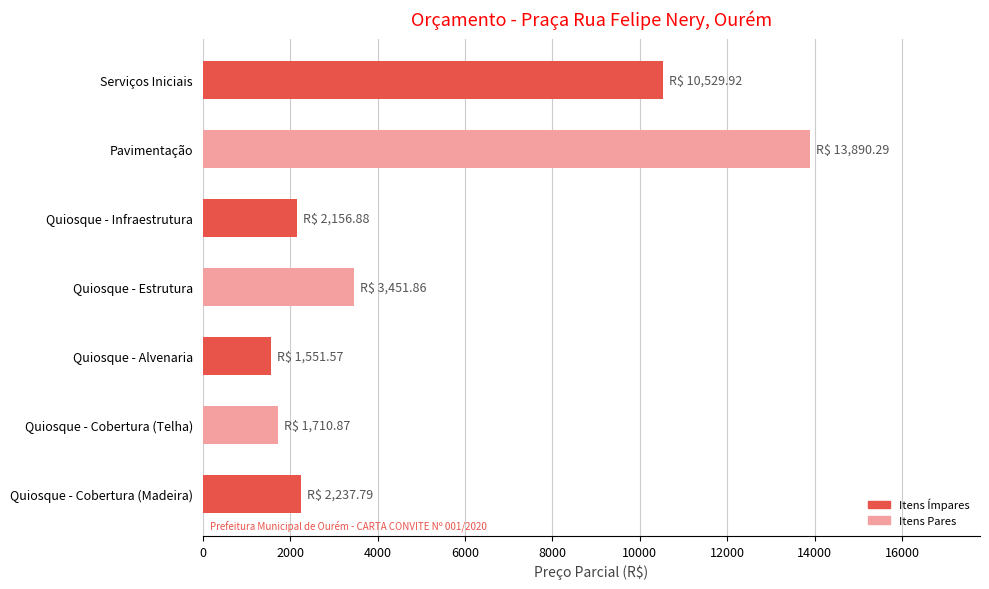

Reading bottom to top, list all the values displayed in this chart.

Quiosque - Cobertura (Madeira)=2237.8	Quiosque - Cobertura (Telha)=1710.9	Quiosque - Alvenaria=1551.6	Quiosque - Estrutura=3451.9	Quiosque - Infraestrutura=2156.9	Pavimentação=13890.3	Serviços Iniciais=10529.9